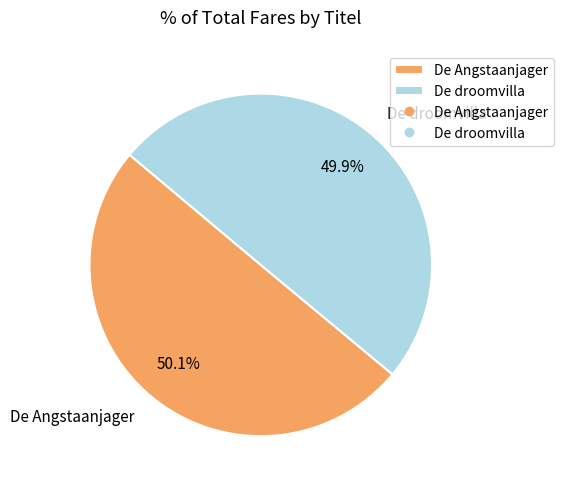

True or false: De Angstaanjager accounts for 50% of the total.

True